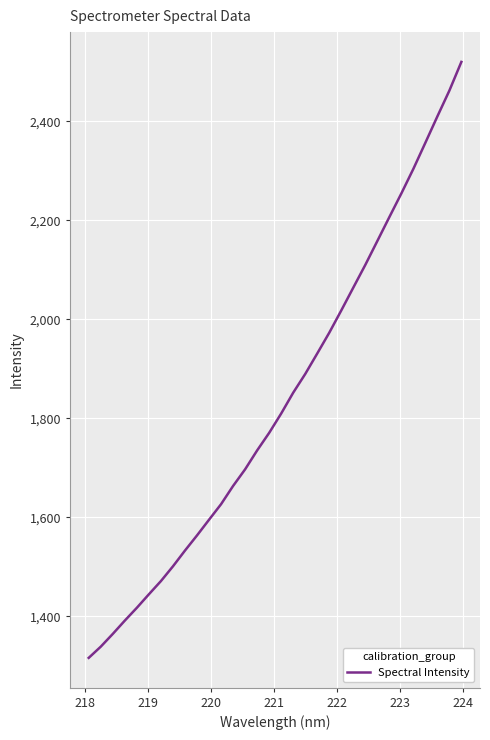

What is the maximum value shown in the chart?

2520.3